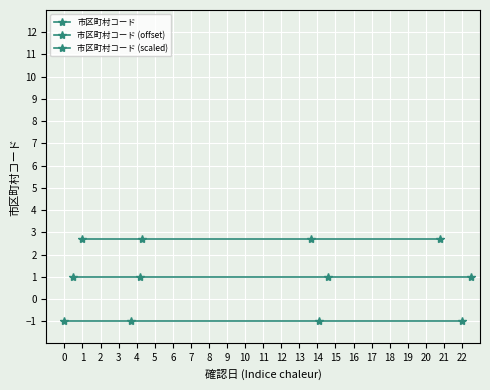

Rank the series at 2 from highest to lowest value.

市区町村コード (scaled), 市区町村コード (offset), 市区町村コード